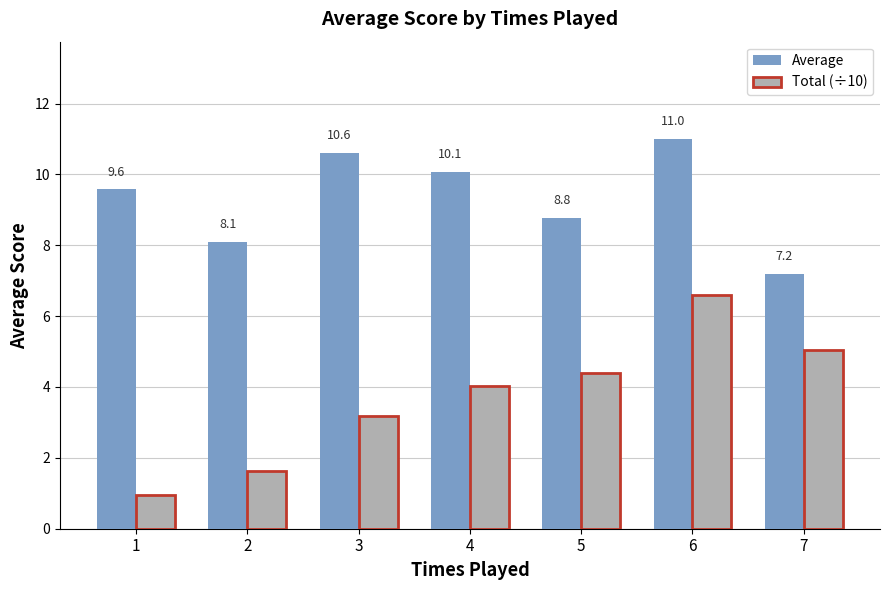

Is it true that Total (÷10) equals 2.2 at 4?

False